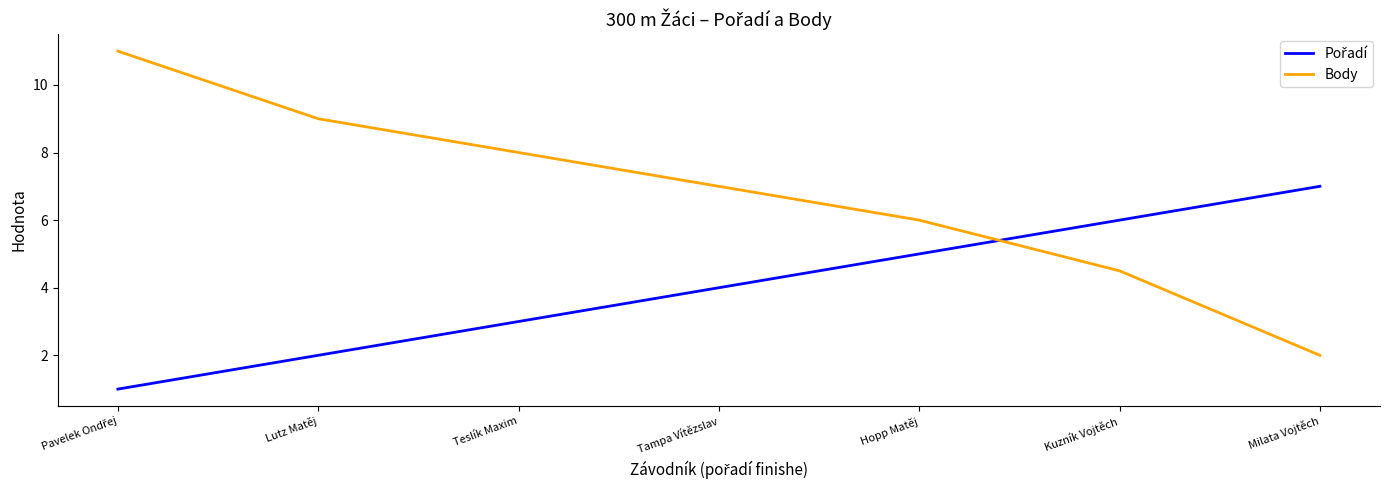

Does the chart display data point markers on the line(s)?

No